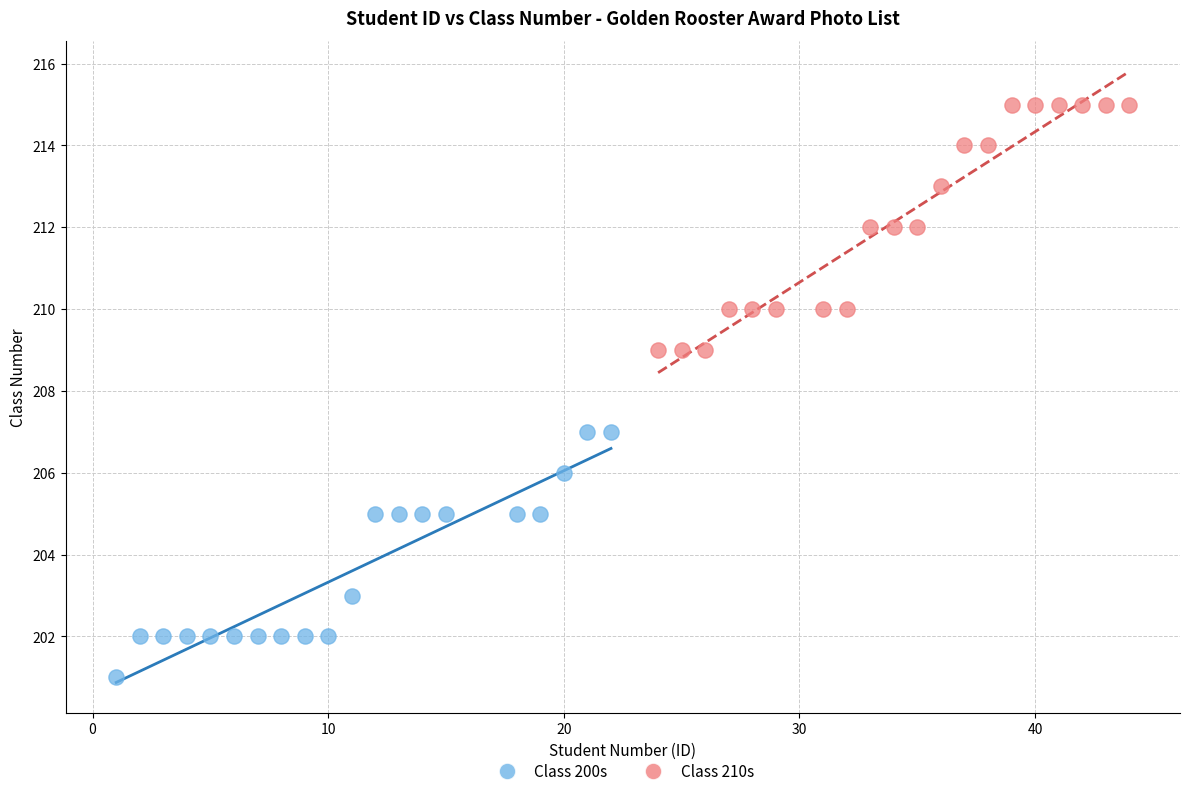

Which series reaches the minimum Y coordinate?

Class 200s